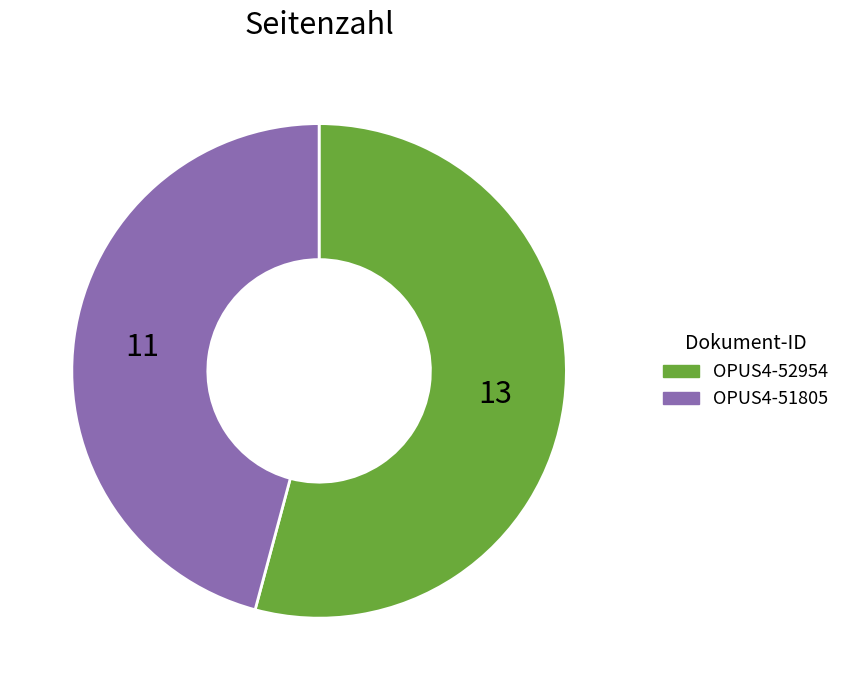

Combined, do OPUS4-51805 and OPUS4-52954 account for over 50%?

Yes